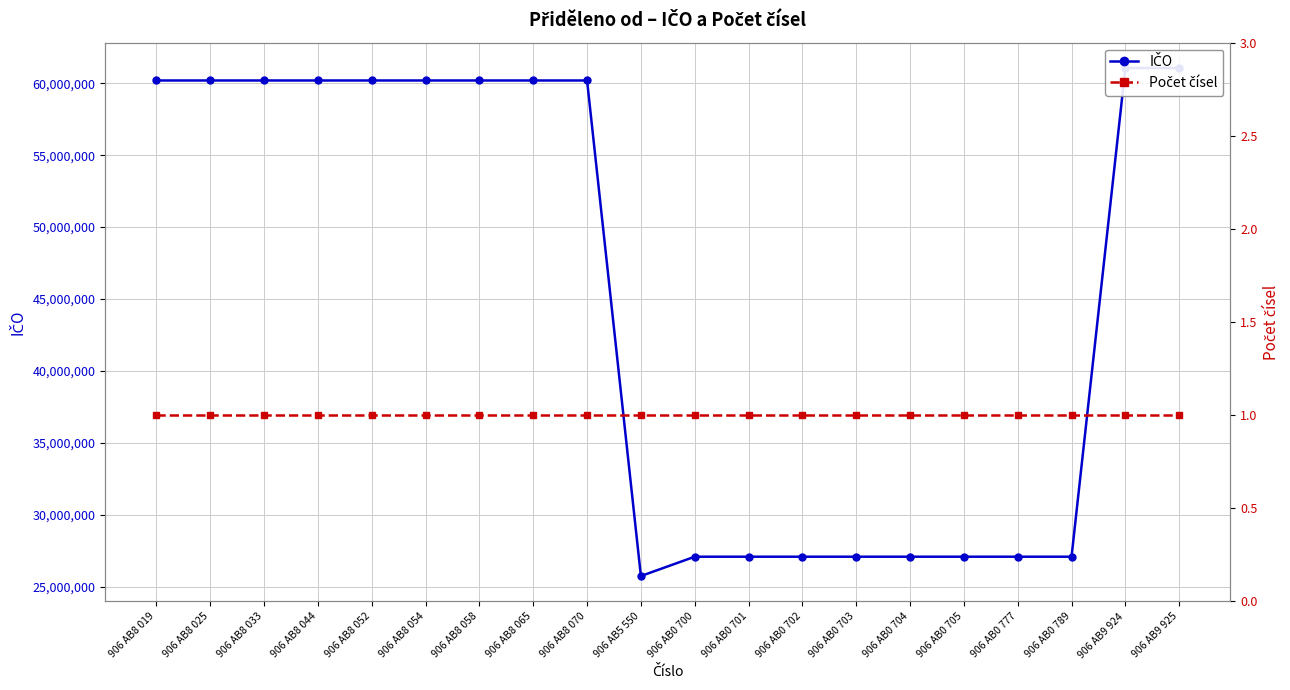

What is the label of the 15th point from the left?

906 AB0 704